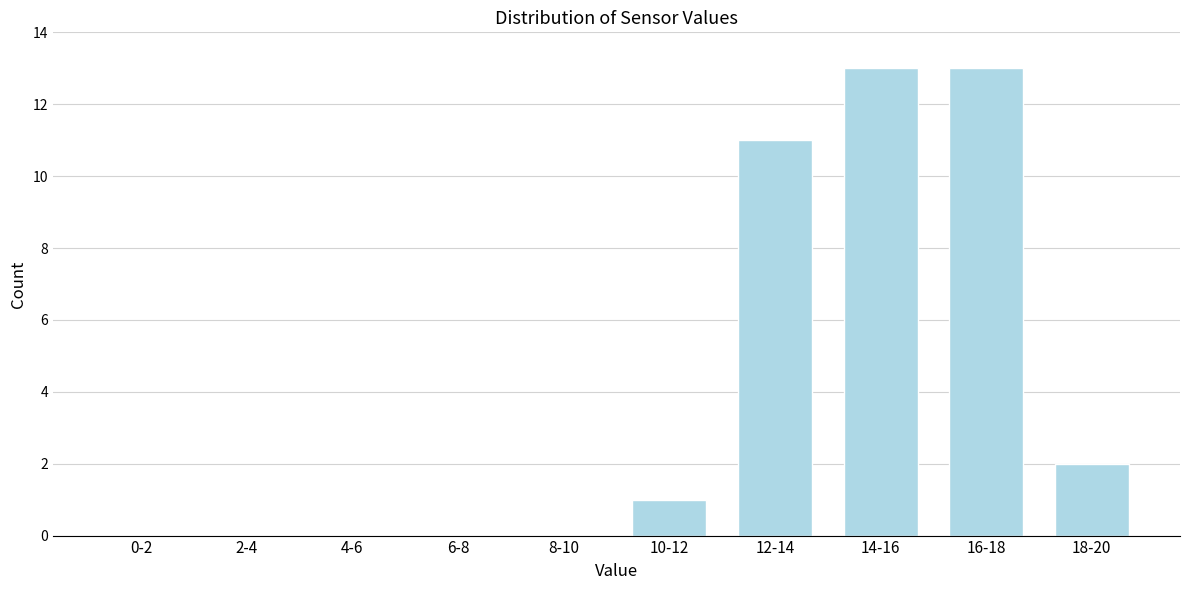

Reading left to right, list all the values displayed in this chart.

0-2=0	2-4=0	4-6=0	6-8=0	8-10=0	10-12=1	12-14=11	14-16=13	16-18=13	18-20=2